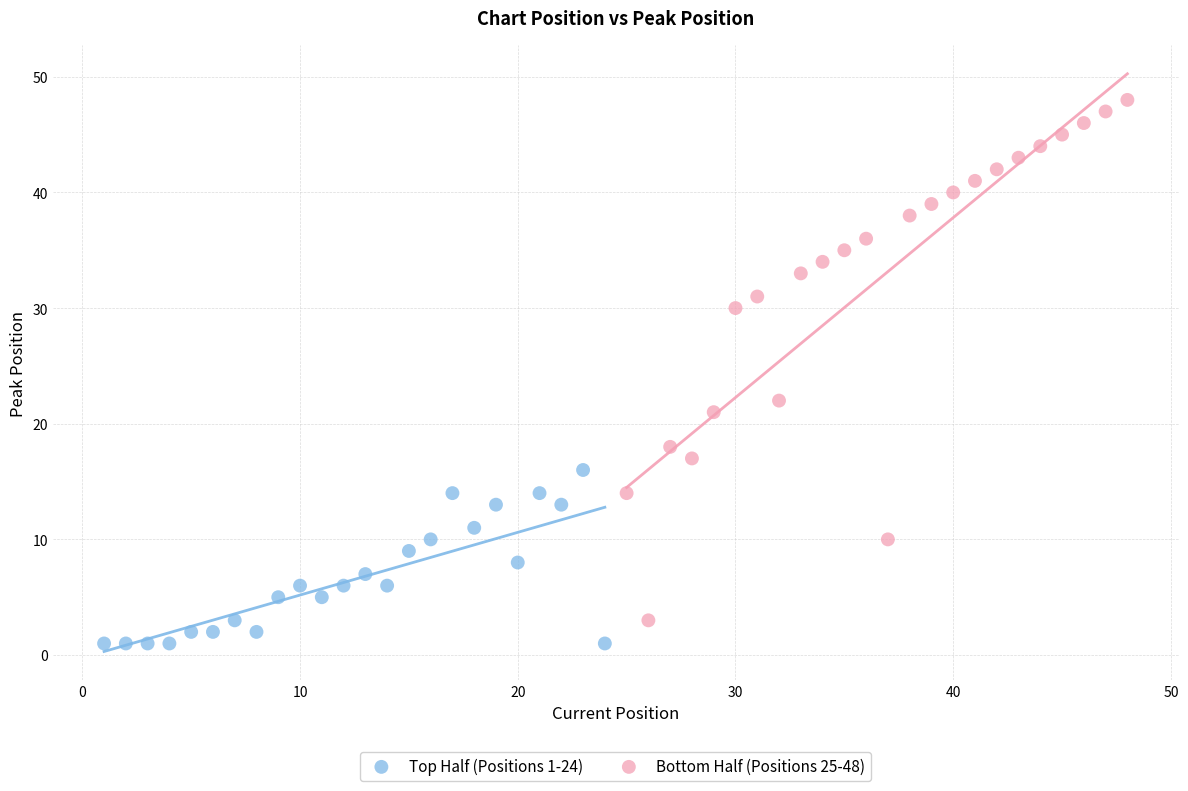

Which series has the largest Y range (max minus min)?

Bottom Half (Positions 25-48)